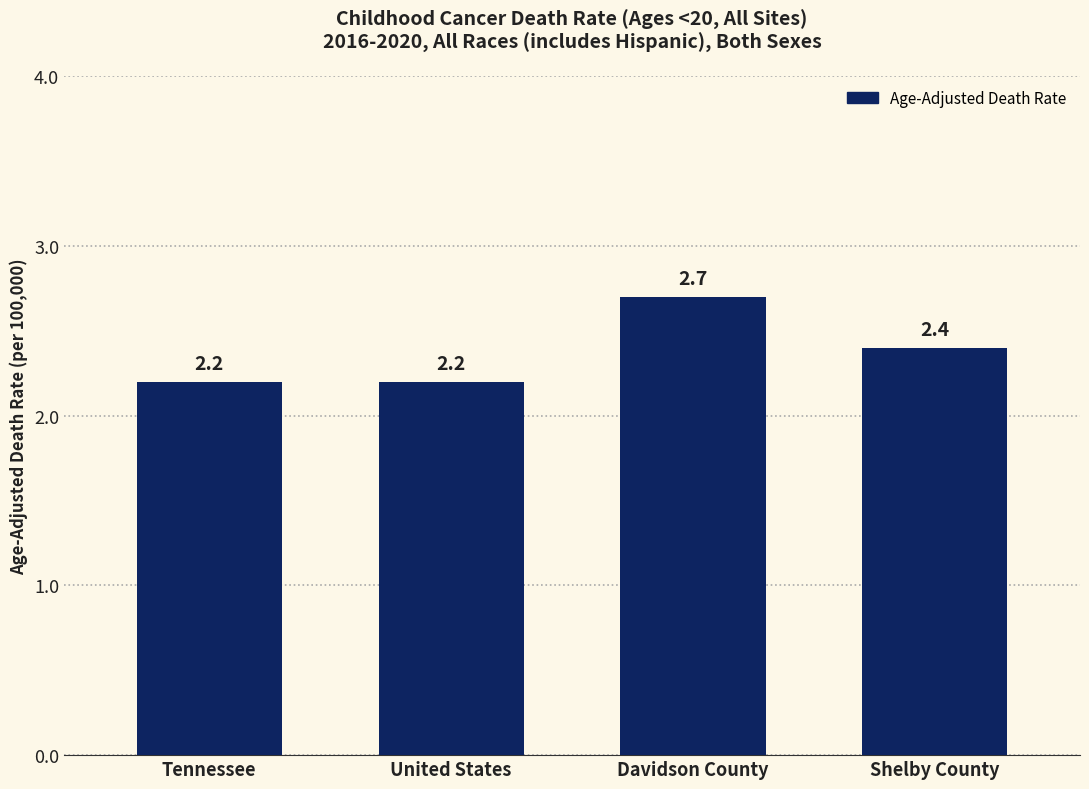

At which category does the chart reach its peak across all series?

Davidson County